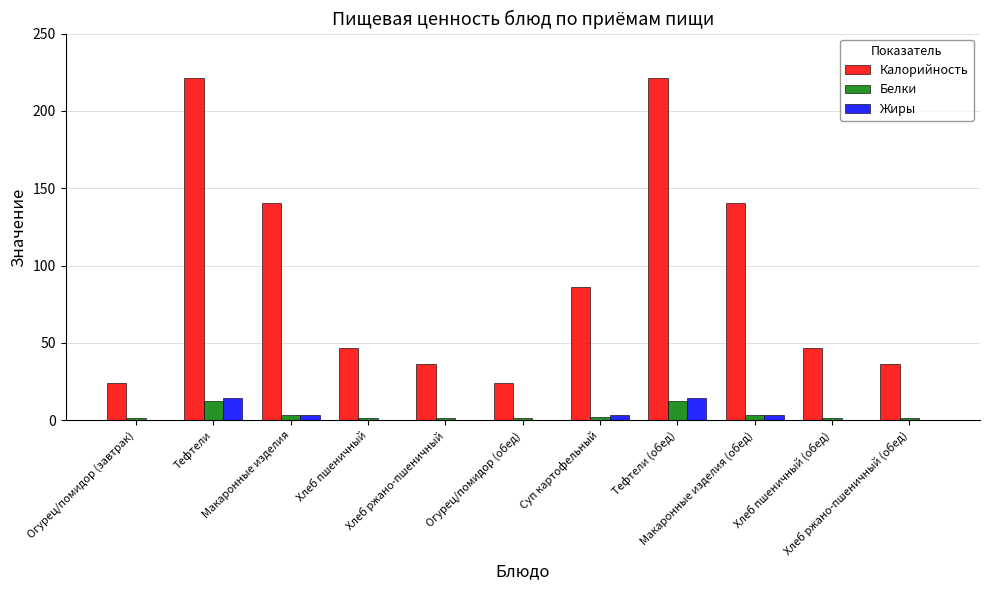

What is the sum of all Жиры values?

41.3